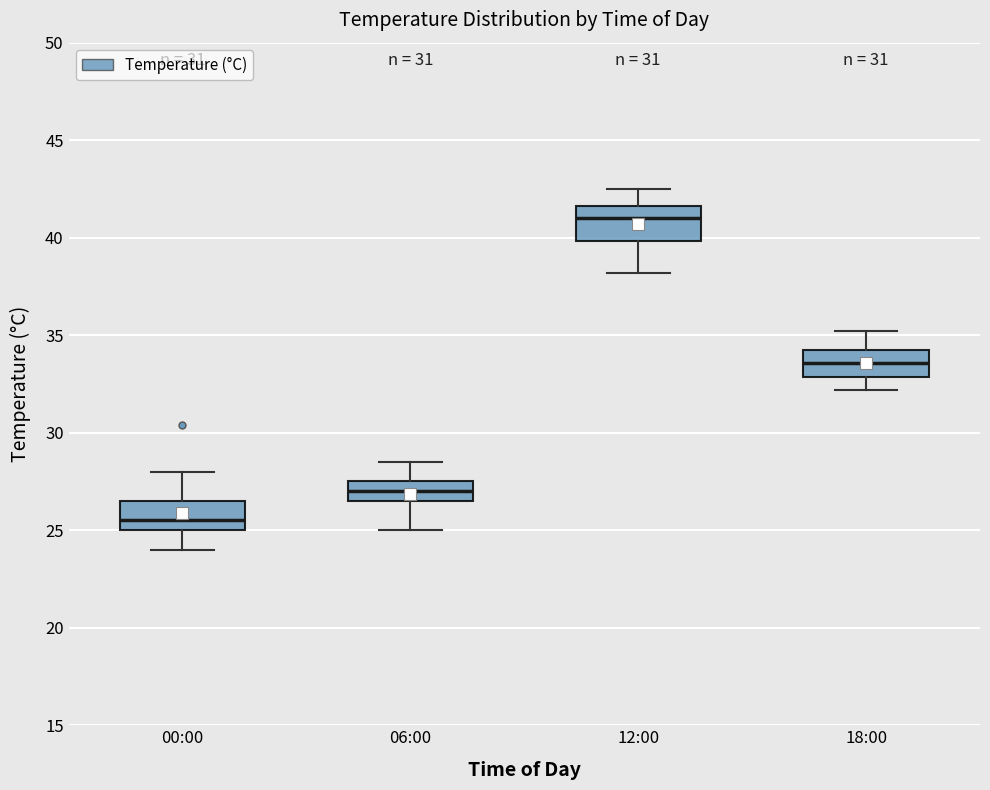

Reading left to right, transcribe this box plot: for each box, give where its median line is, the range the box spans, and where its two whiskers end, as read against the y-axis. The values are not printed on the chart, so give them approximately, as read against the axis.

00:00: median 25.5, box 25.0 to 26.5, whiskers 24.0 to 28.0
06:00: median 27.0, box 26.5 to 27.5, whiskers 25.0 to 28.5
12:00: median 41.0, box 40.0 to 41.5, whiskers 38.0 to 42.5
18:00: median 33.5, box 33.0 to 34.5, whiskers 32.0 to 35.0